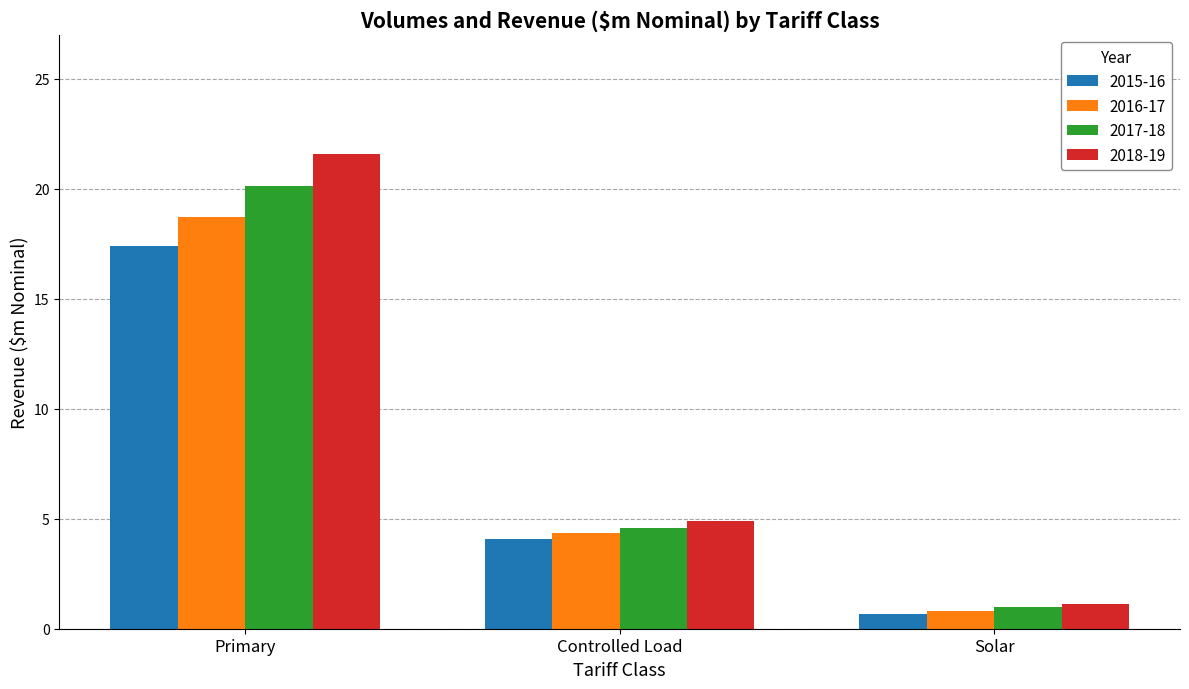

How many series are shown in this chart?

4